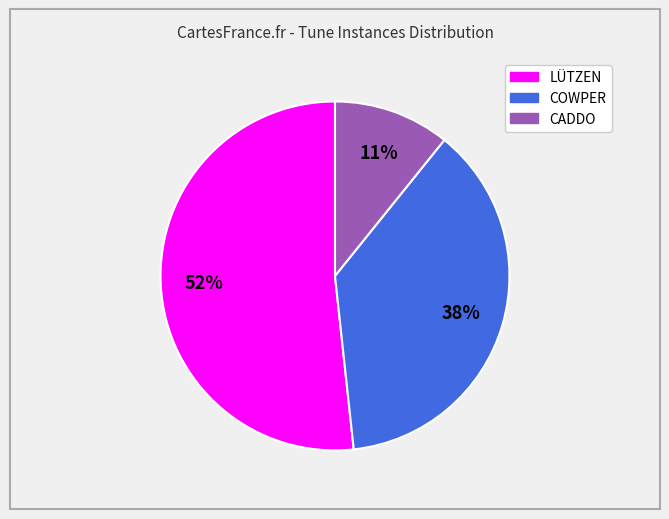

True or false: COWPER accounts for 38% of the total.

True